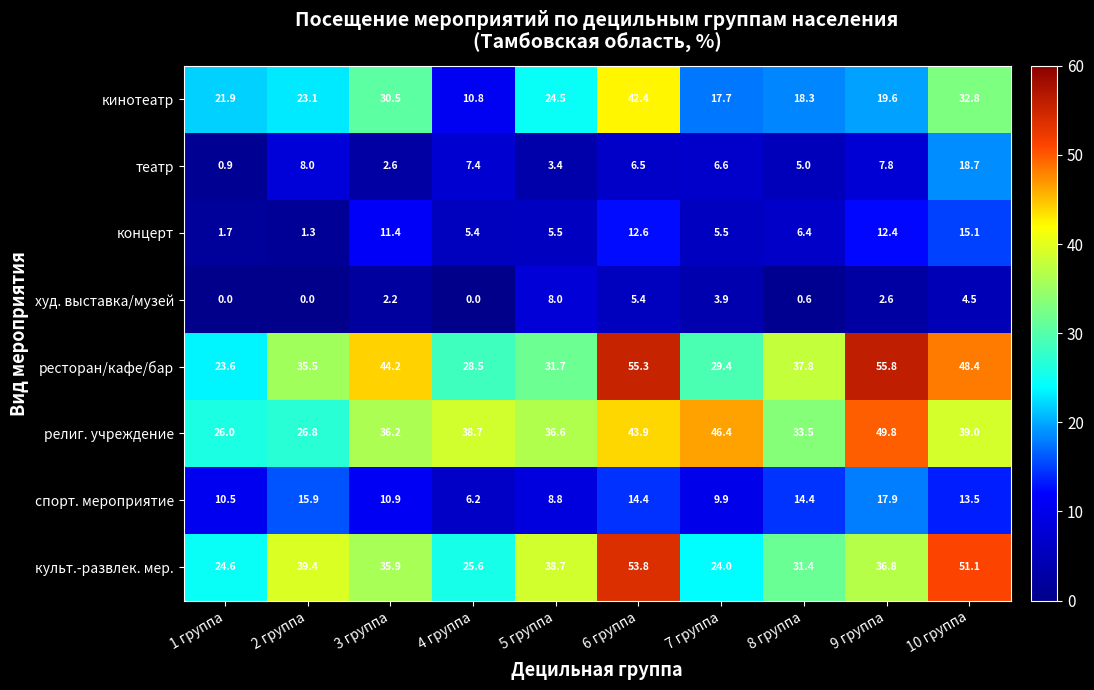

How many categories are shown in the chart?

10